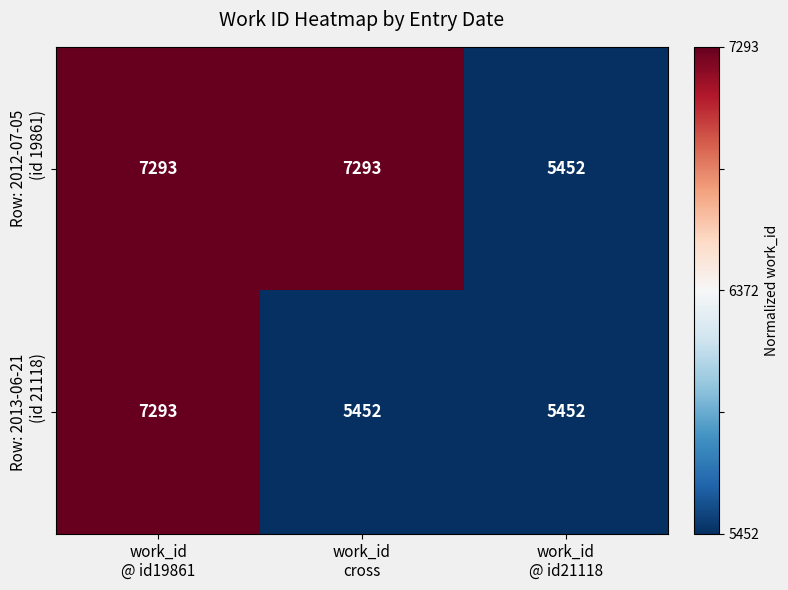

What is the greatest value displayed?

7293